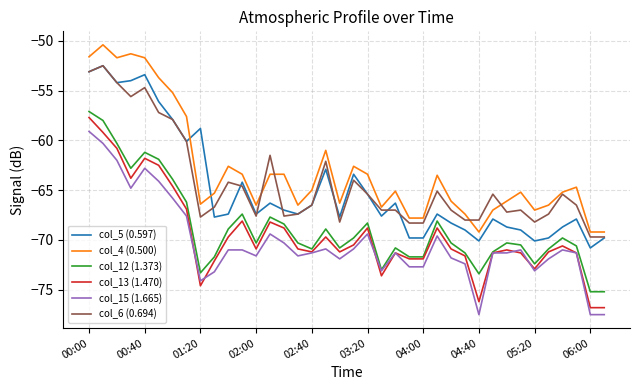

What is the minimum value for col_5 (0.597)?

-70.8